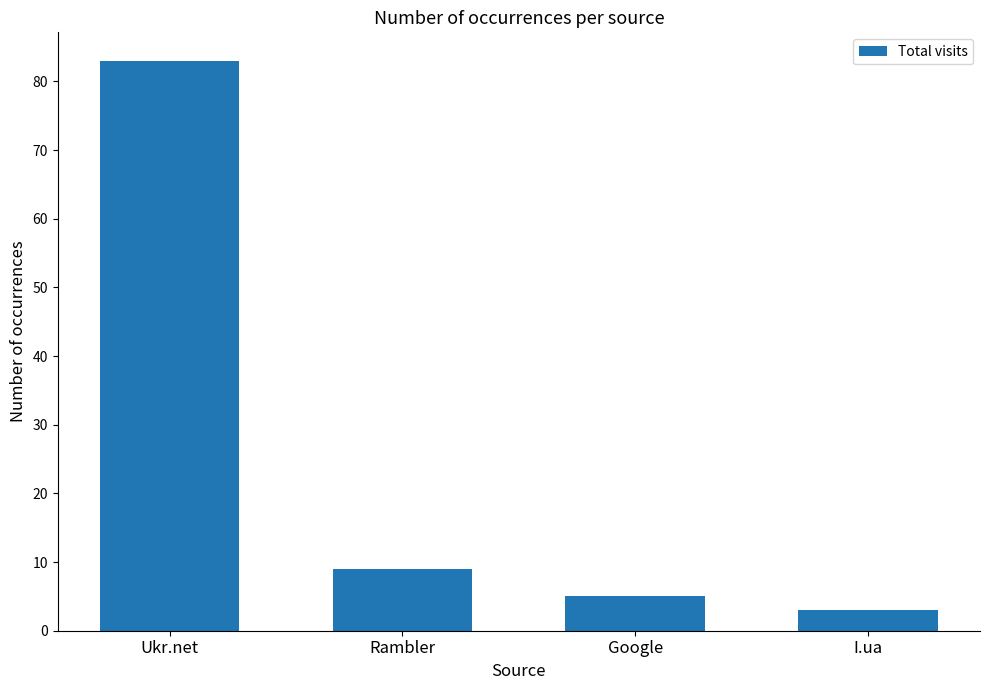

How many data points are less than 9?

2